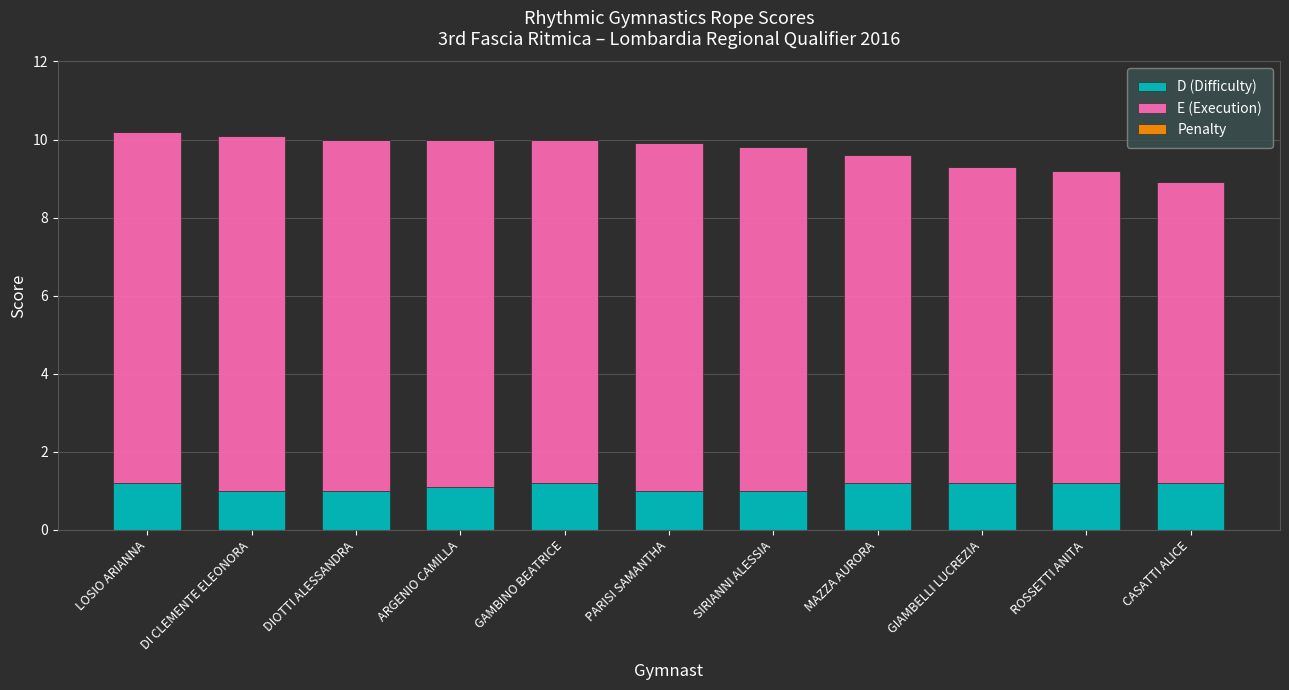

What is the total value across all series at GAMBINO BEATRICE?

10.0